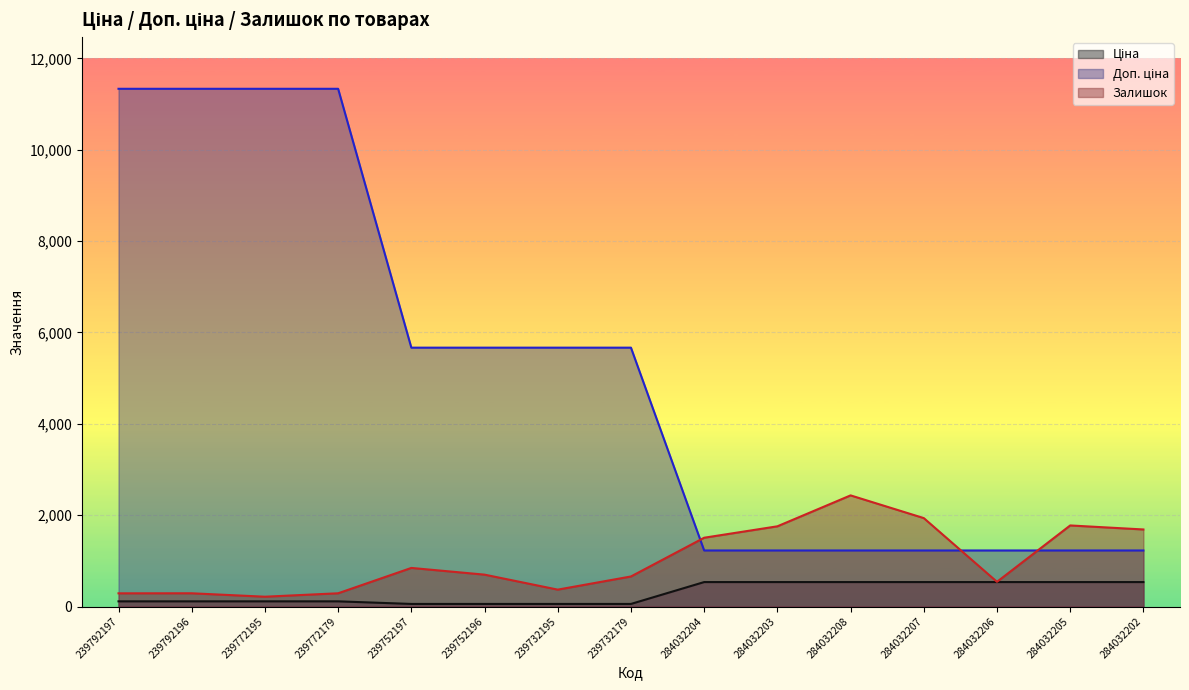

Rank the series at 239732179 from lowest to highest value.

Ціна, Залишок, Доп. ціна